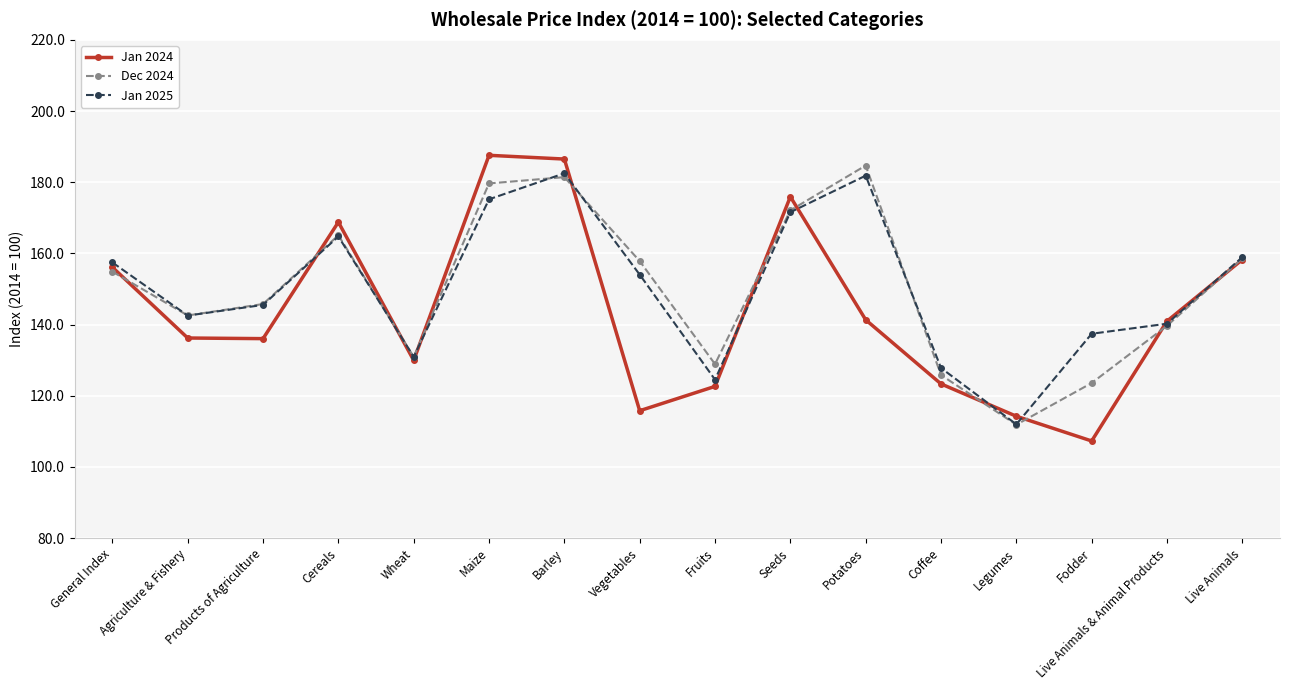

What is the spread (max minus min) of values at General Index?

2.6